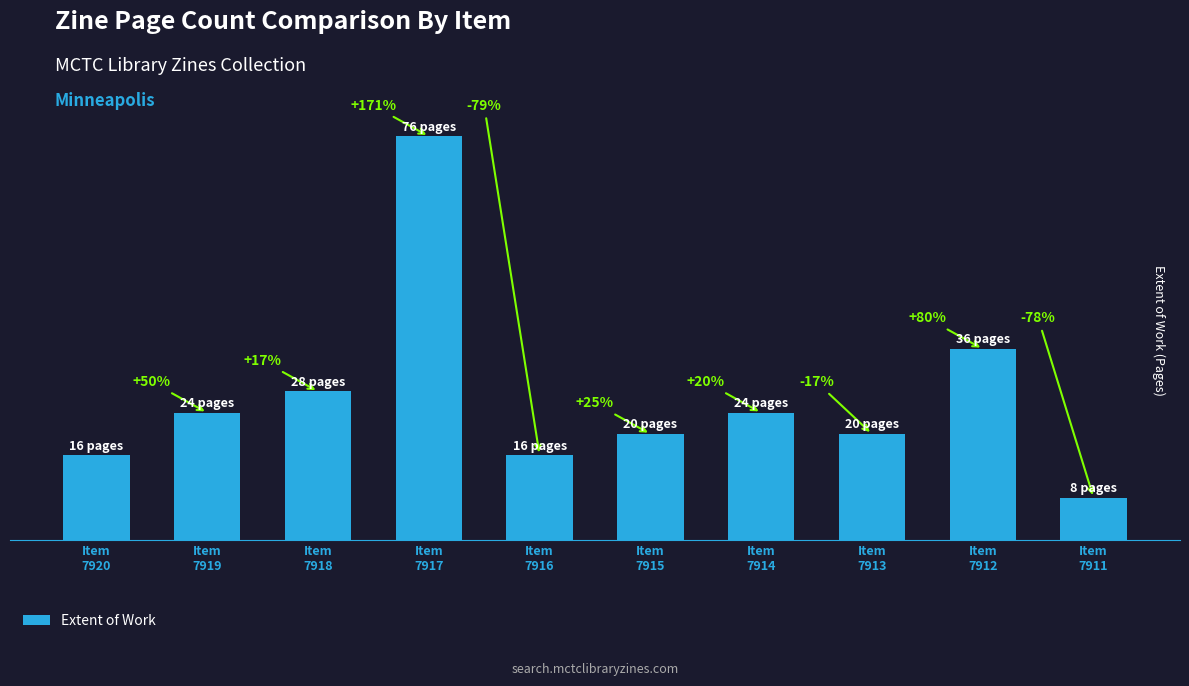

Are the bars horizontal?

No